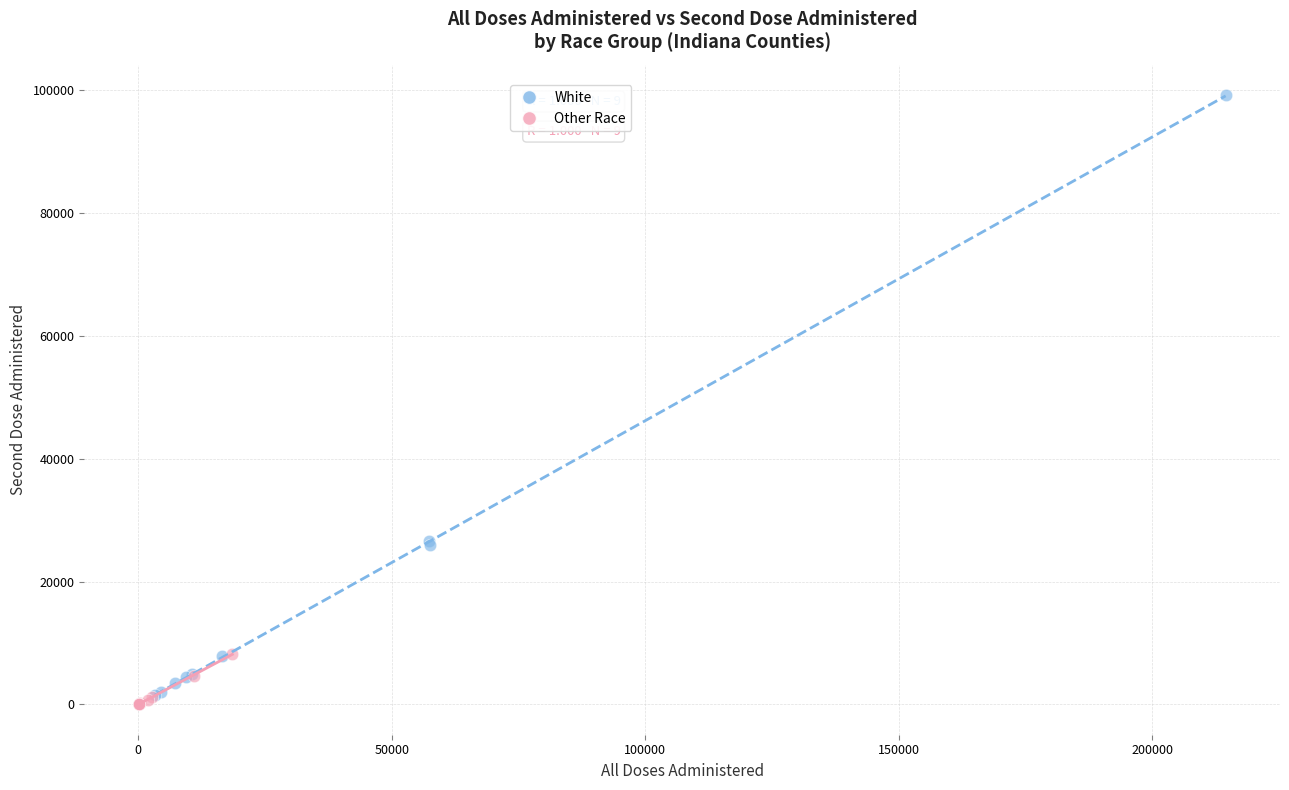

Which series has the largest Y range (max minus min)?

White